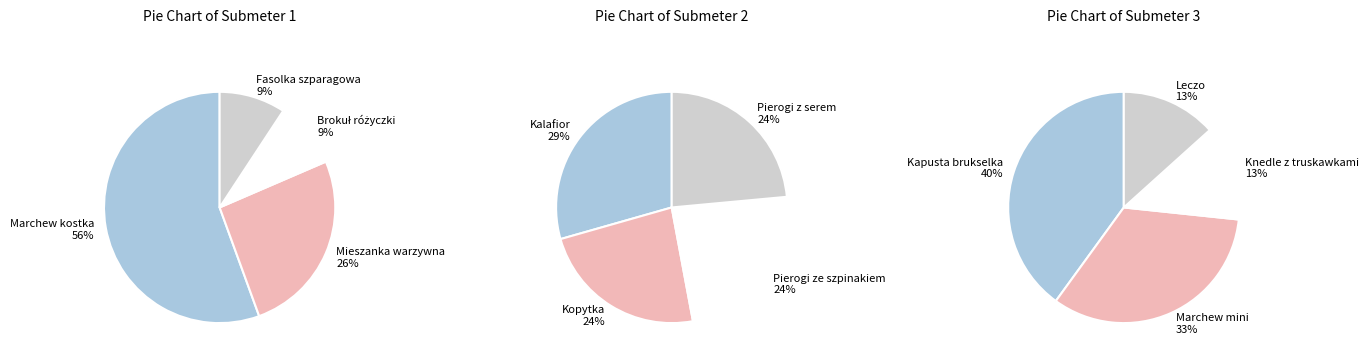

Which slice is the largest?

Marchew kostka